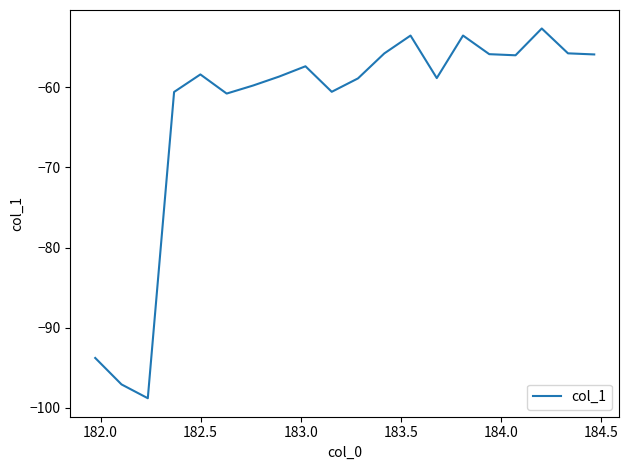

What is the smallest value displayed?

-98.8